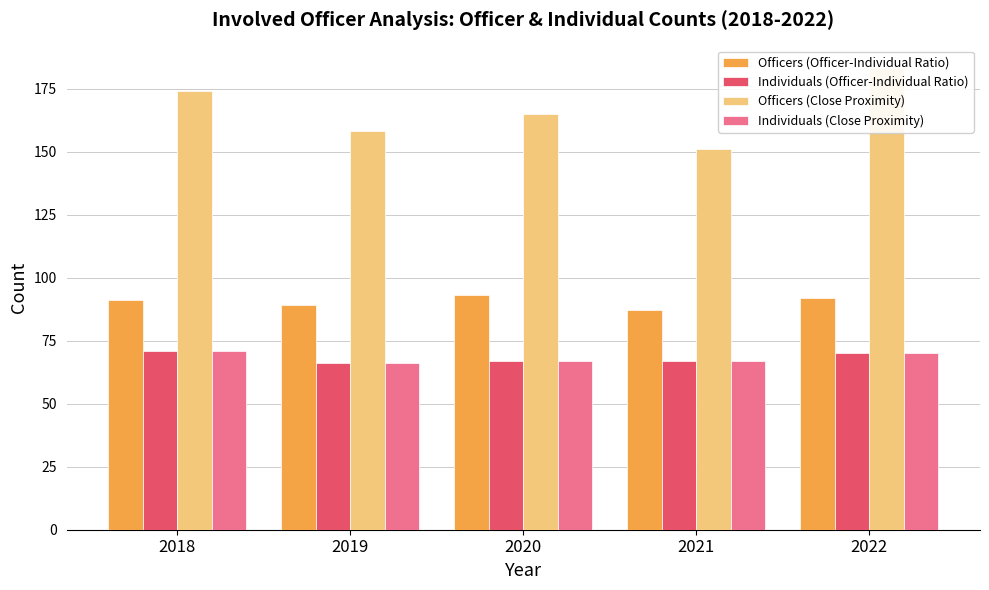

What is the average value of the Individuals (Close Proximity) series?

68